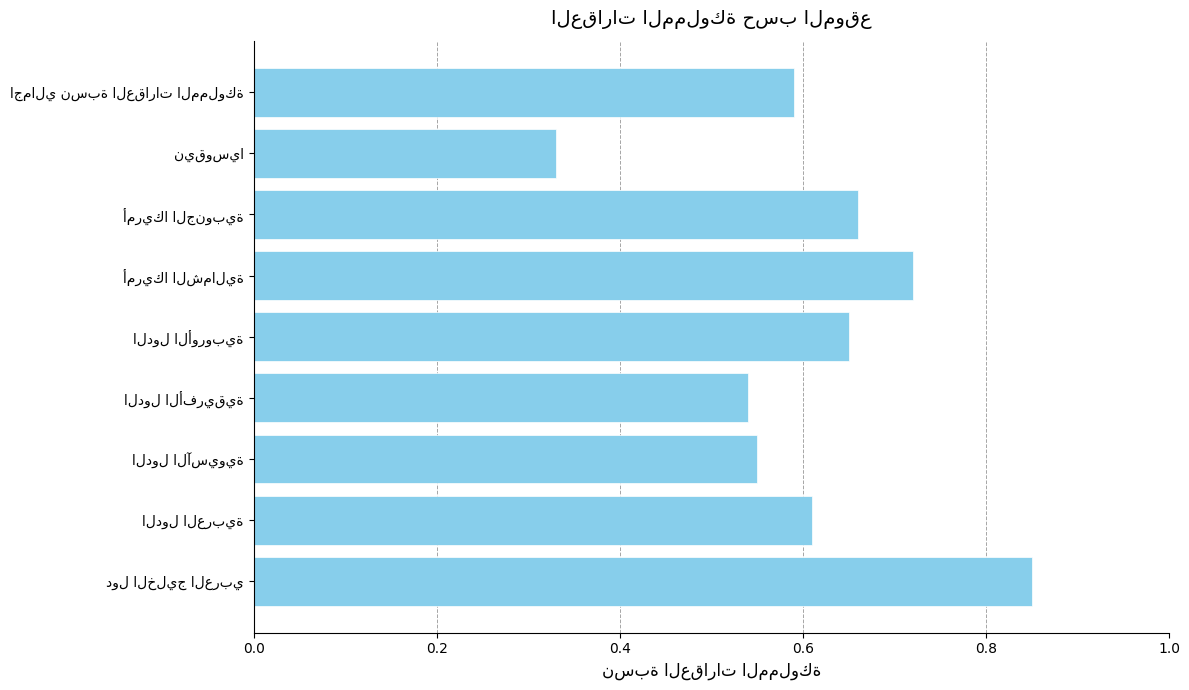

How many values are between 0 and 1?

9